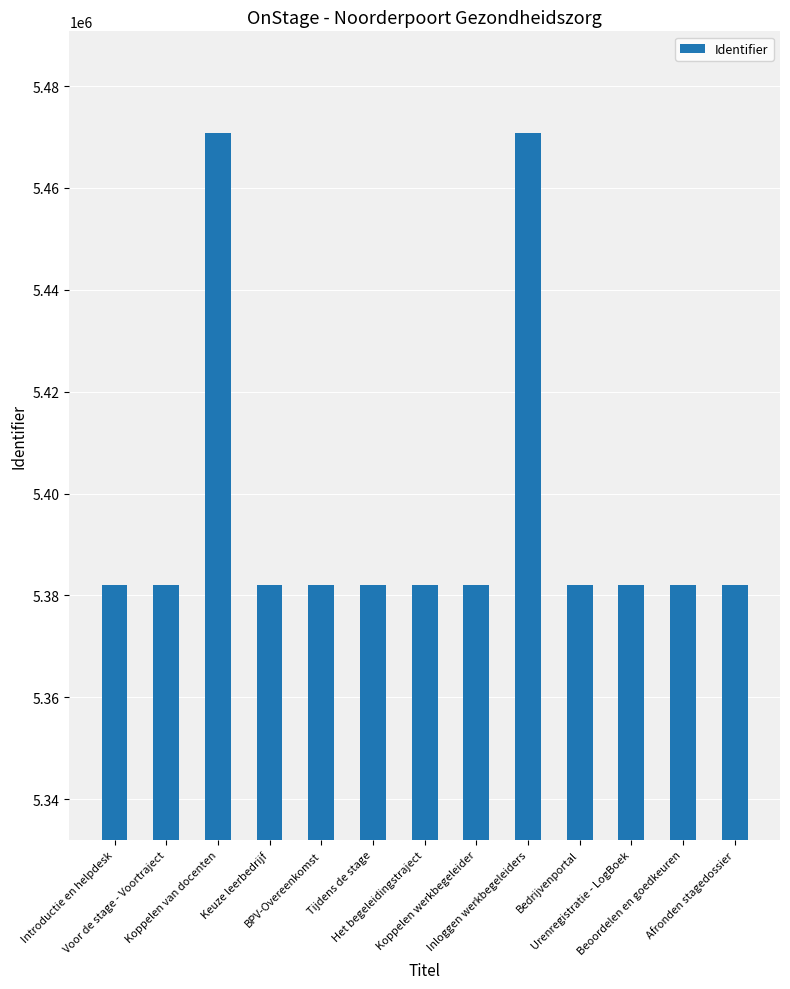

What is the value of the 1st bar from the left?

5381983